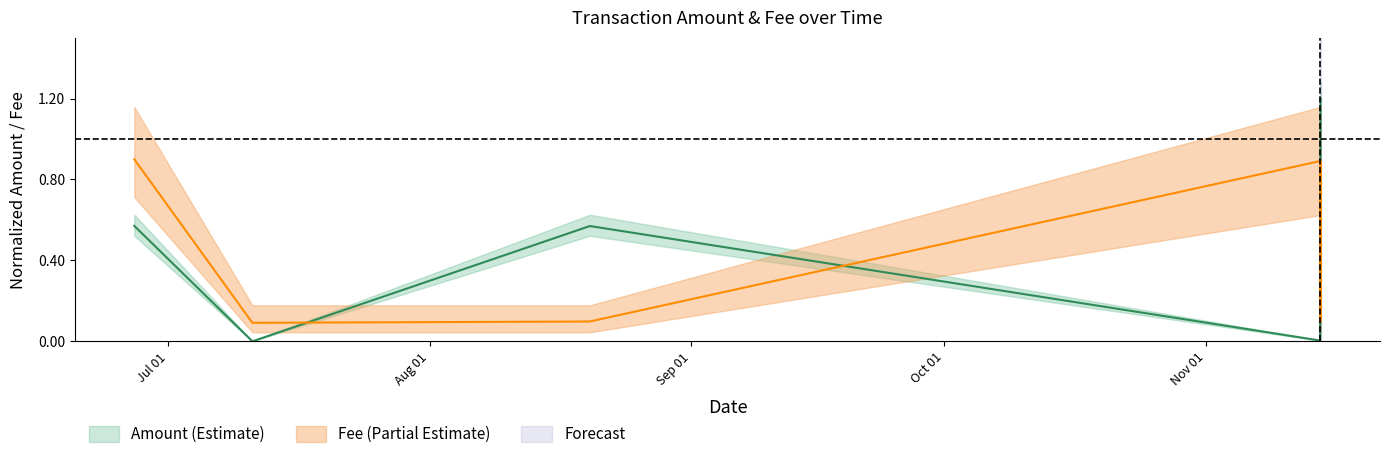

What is the average value of the Fee series?

0.4